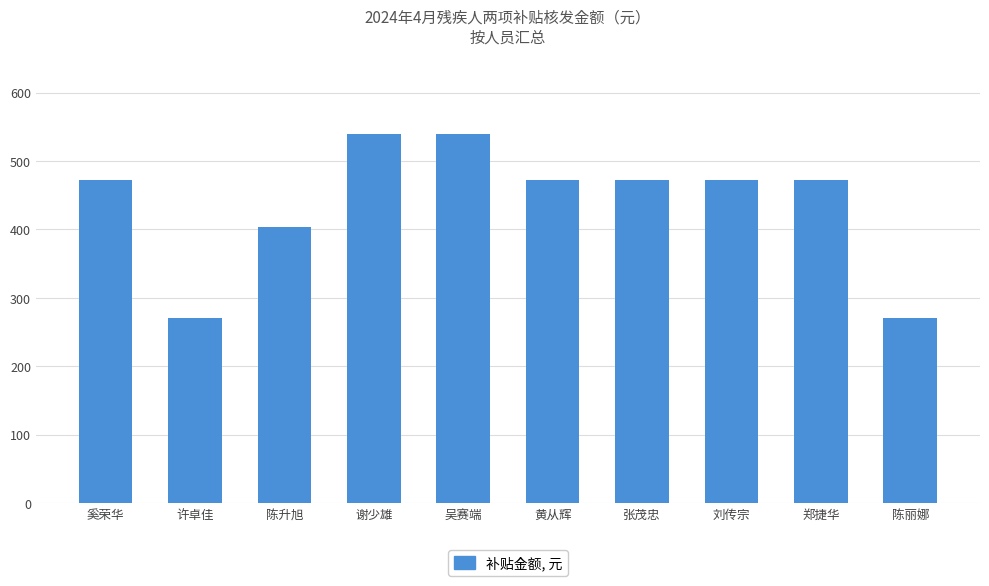

What is the value of the 6th bar from the left?

472